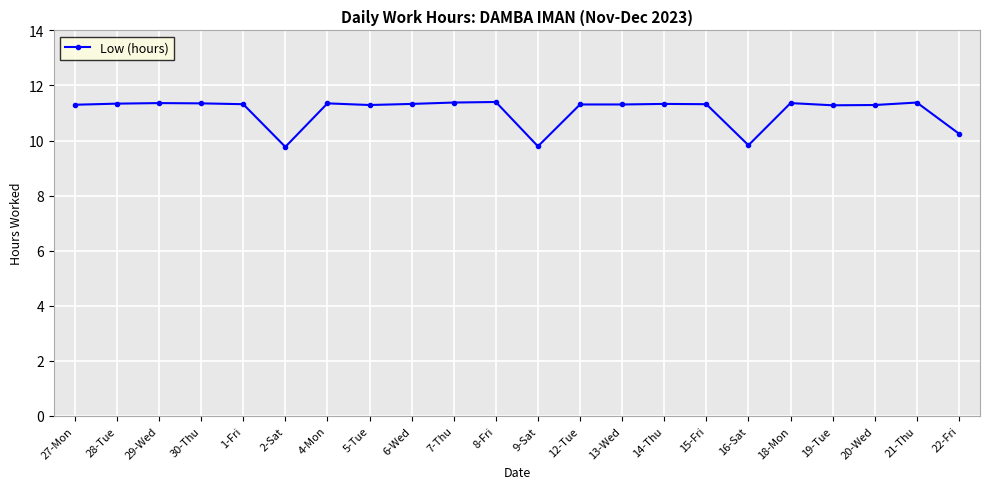

What is the label of the 10th point from the left?

7-Thu